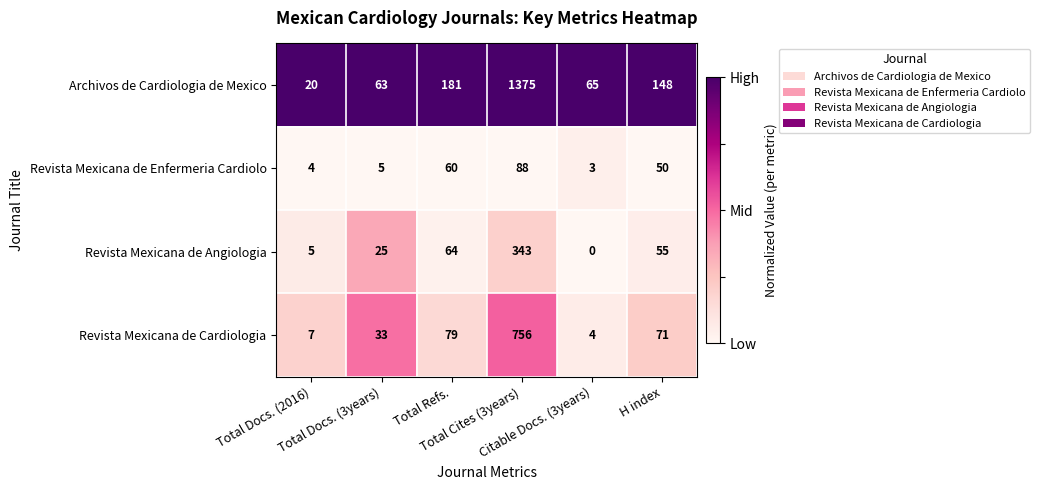

Rank the series by their maximum value, from highest to lowest.

Archivos de Cardiologia de Mexico, Revista Mexicana de Cardiologia, Revista Mexicana de Angiologia, Revista Mexicana de Enfermeria Cardiolo